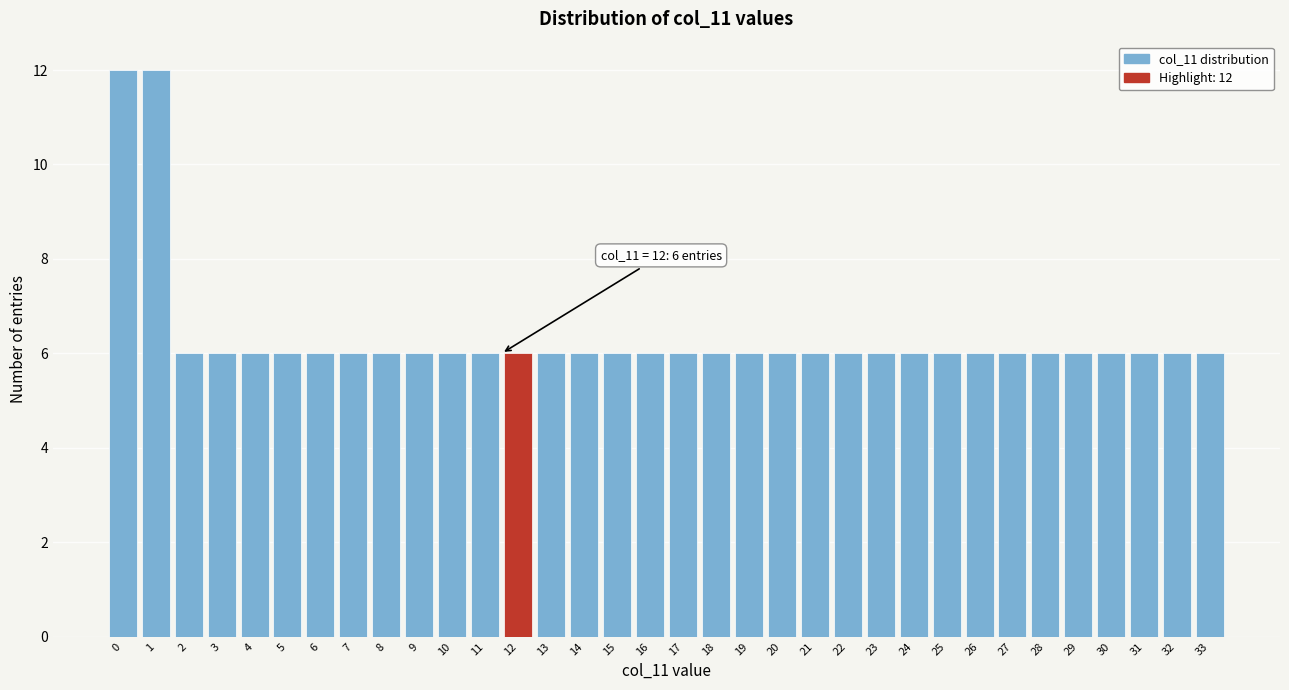

What is the sum of the values at 25 and 1?

18